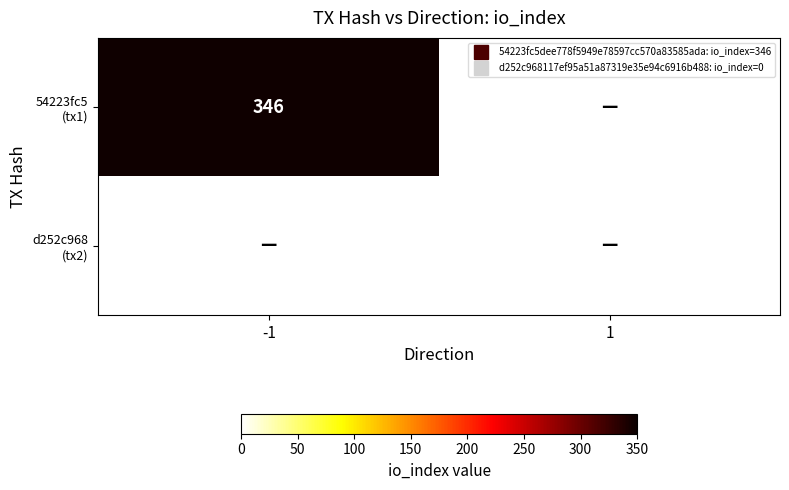

What is the total value across all series at -1?

346